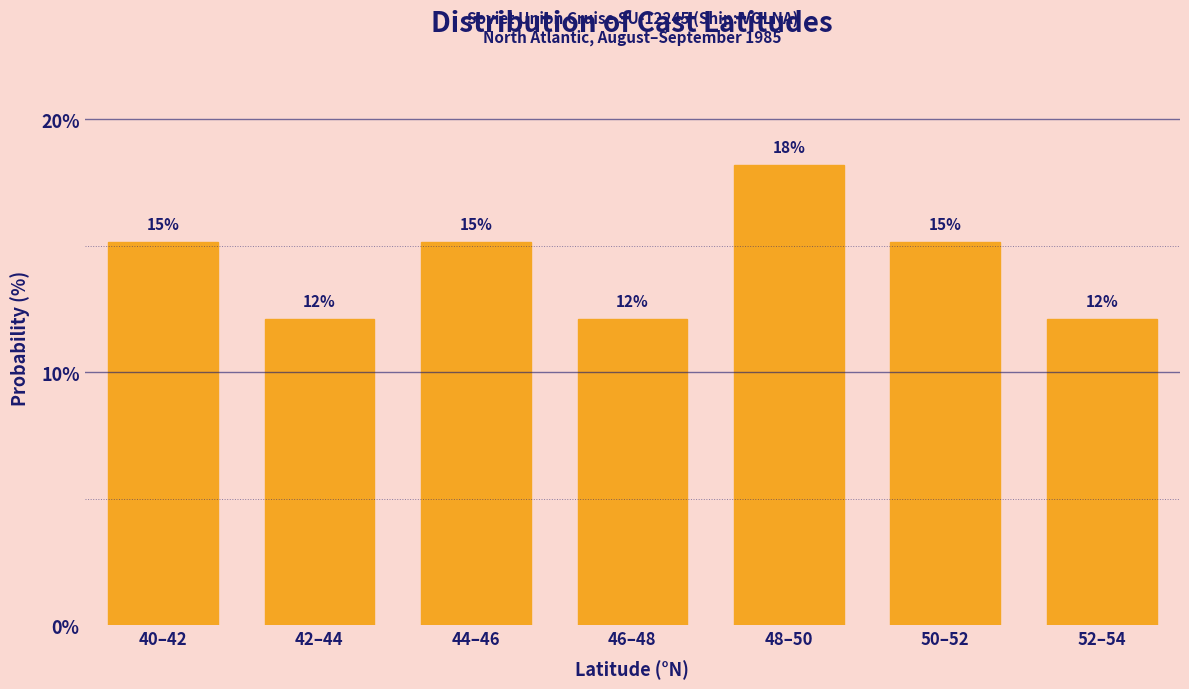

How many bars are there in total?

7